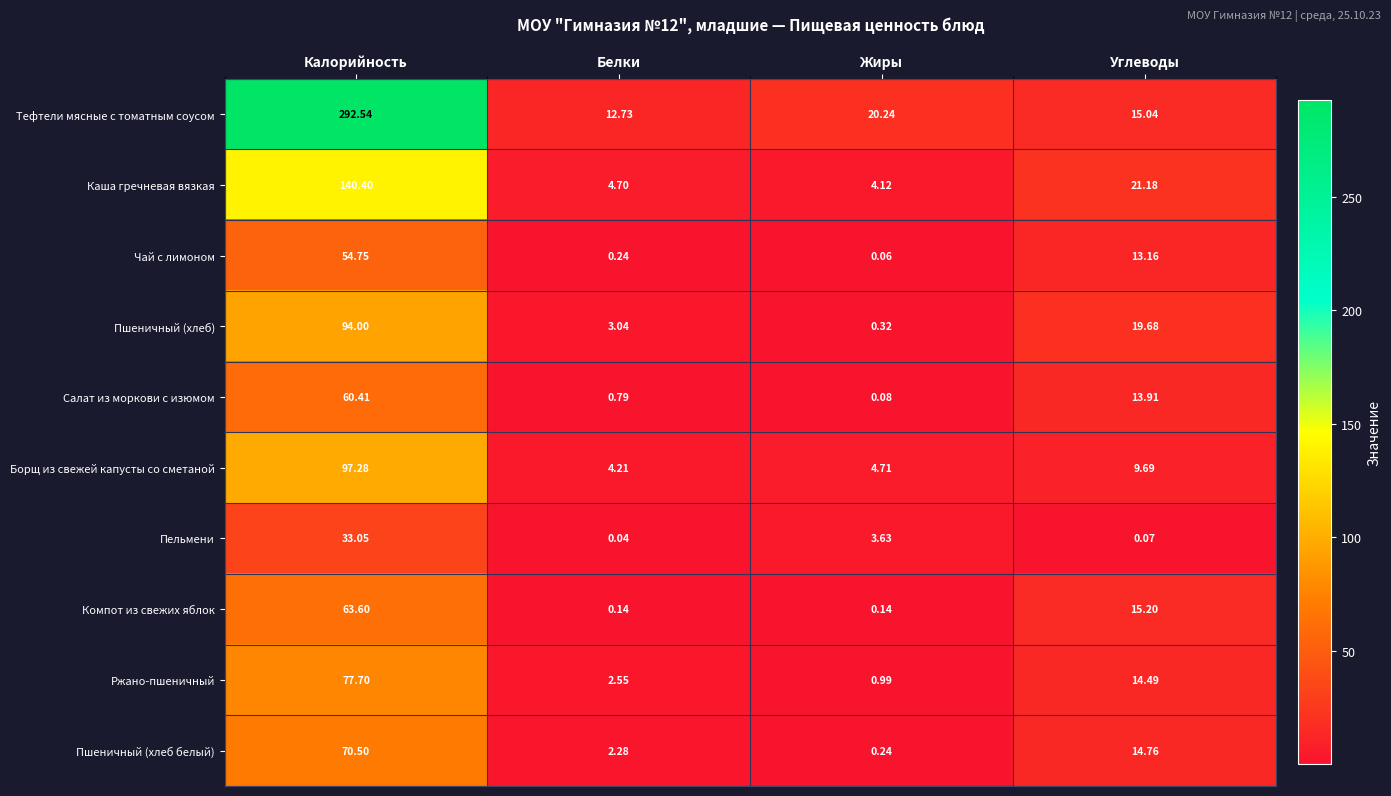

Which series has the widest spread of values?

Тефтели мясные с томатным соусом